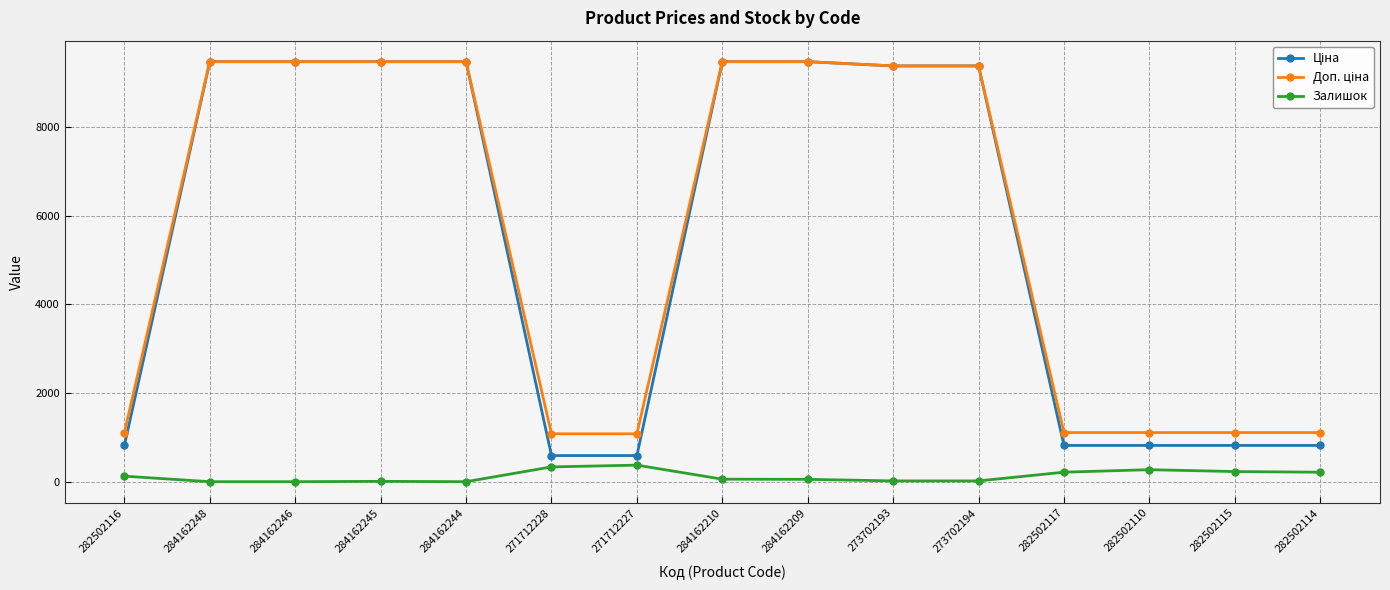

What is the total value across all series at 271712227?

2045.6